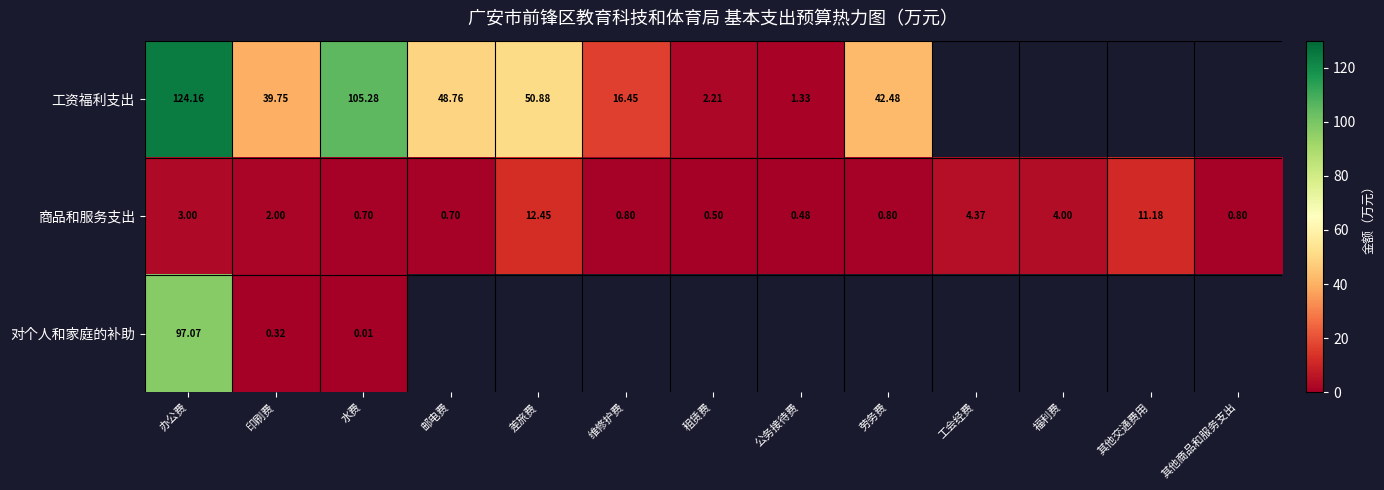

Is the value of 工资福利支出 at 差旅费 greater than the value of 商品和服务支出 at 福利费?

Yes